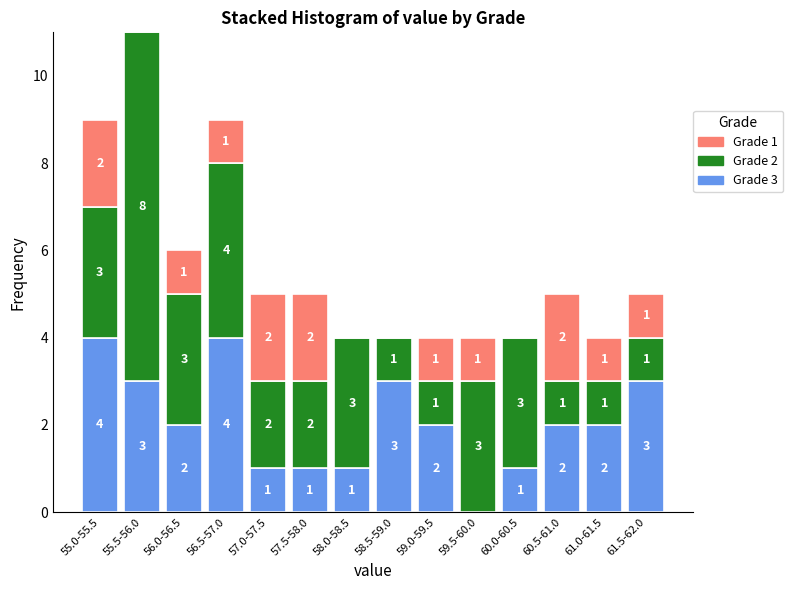

Reading left to right, list the values for the Grade 3 series.

55.0-55.5=4	55.5-56.0=3	56.0-56.5=2	56.5-57.0=4	57.0-57.5=1	57.5-58.0=1	58.0-58.5=1	58.5-59.0=3	59.0-59.5=2	59.5-60.0=0	60.0-60.5=1	60.5-61.0=2	61.0-61.5=2	61.5-62.0=3